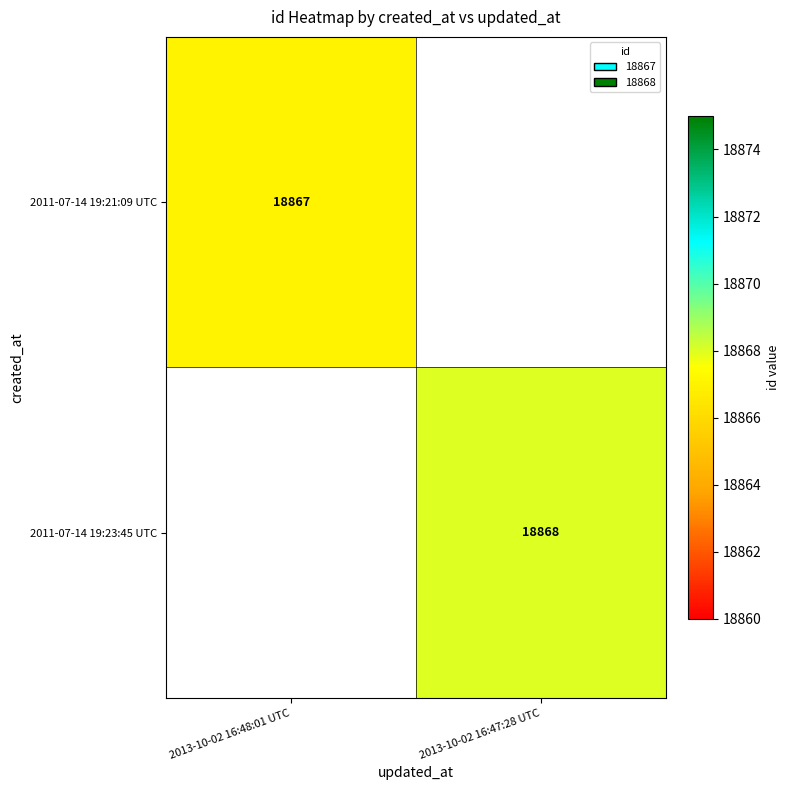

True or false: 2011-07-14 19:23:45 UTC has a value of 11566 at 2013-10-02 16:47:28 UTC.

False